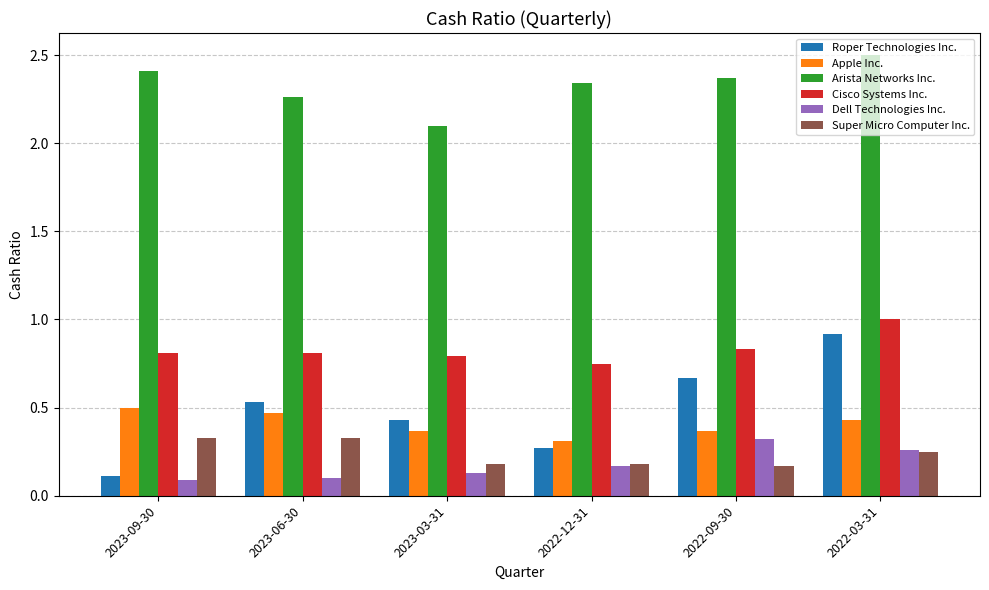

What position from the right is 2022-09-30?

2